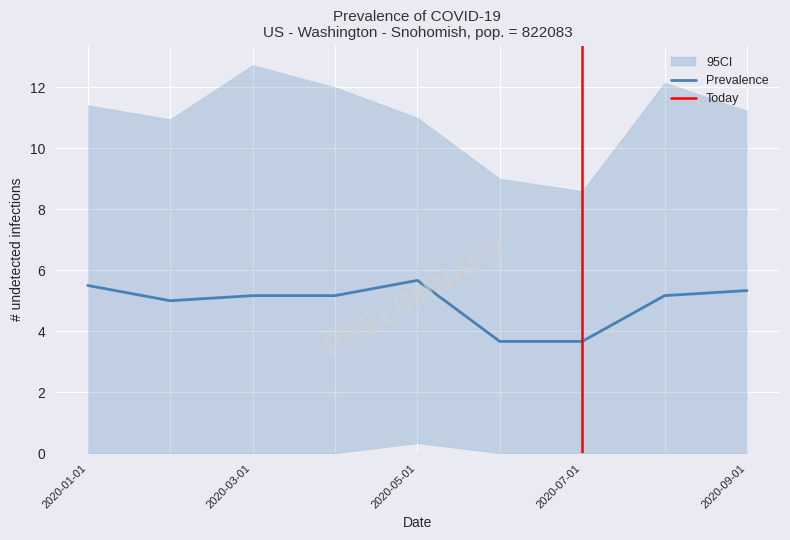

Is it true that Prevalence equals 3.1 at 2020-05-01?

False